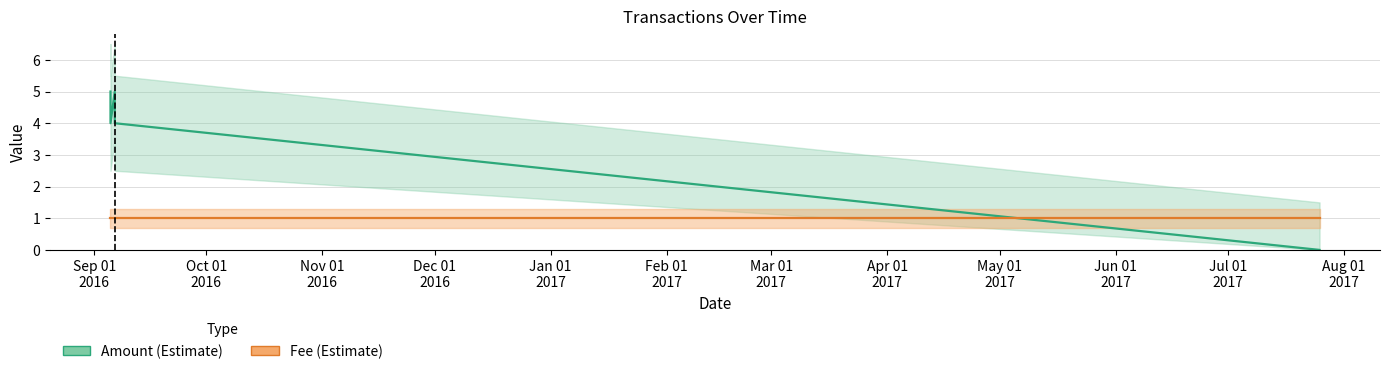

Is it true that Amount equals -3 at Jan 01
2017?

False